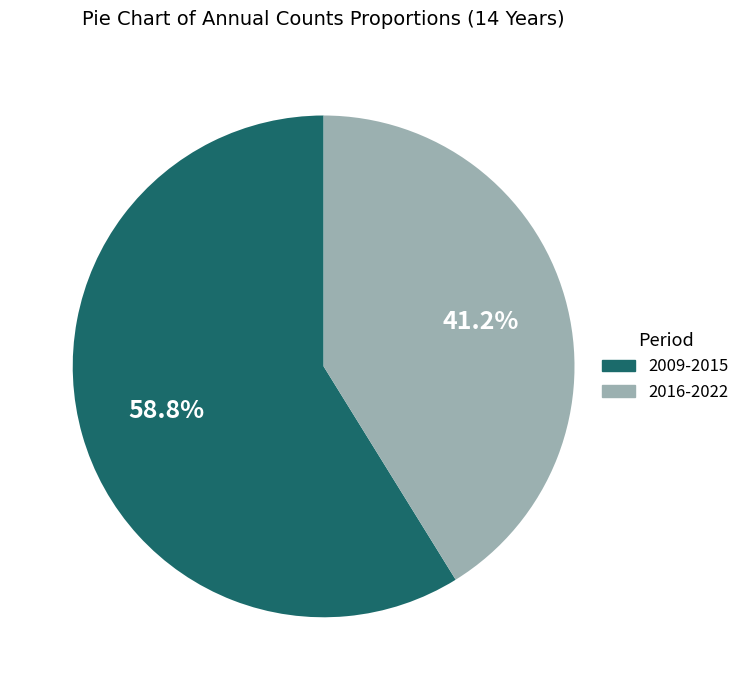

Is there a majority slice in this chart?

Yes